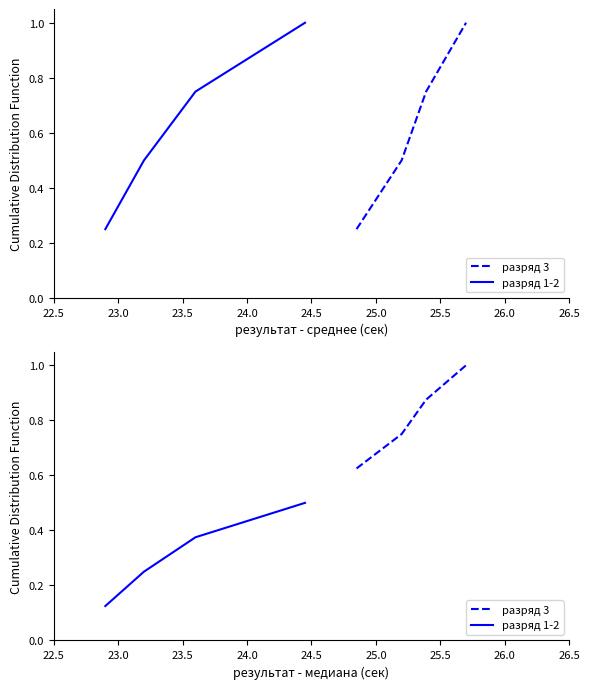

What is the minimum value shown in the chart?

0.1